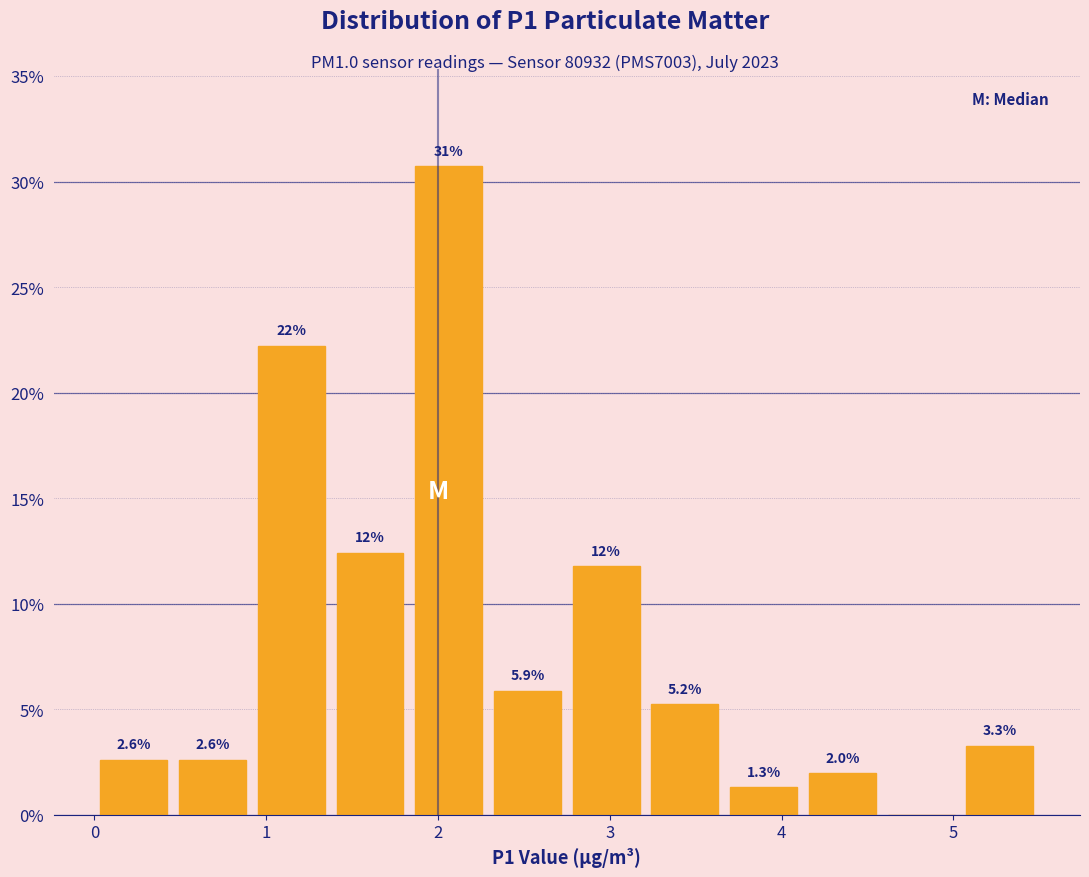

Over which range of the x-axis is the bar tallest?

1.8 to 2.3